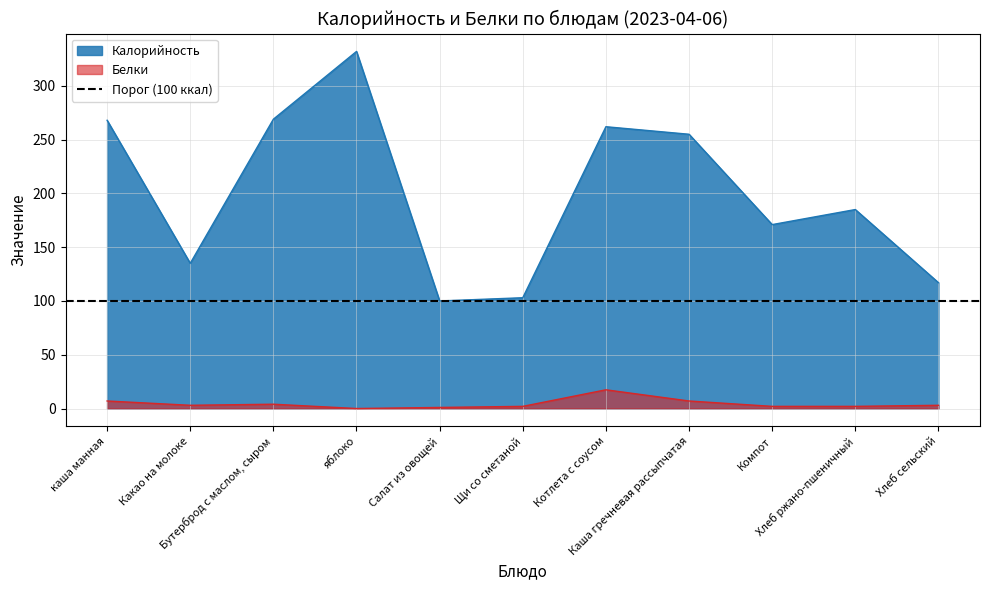

What is the spread (max minus min) of values at Хлеб ржано-пшеничный?

183.0